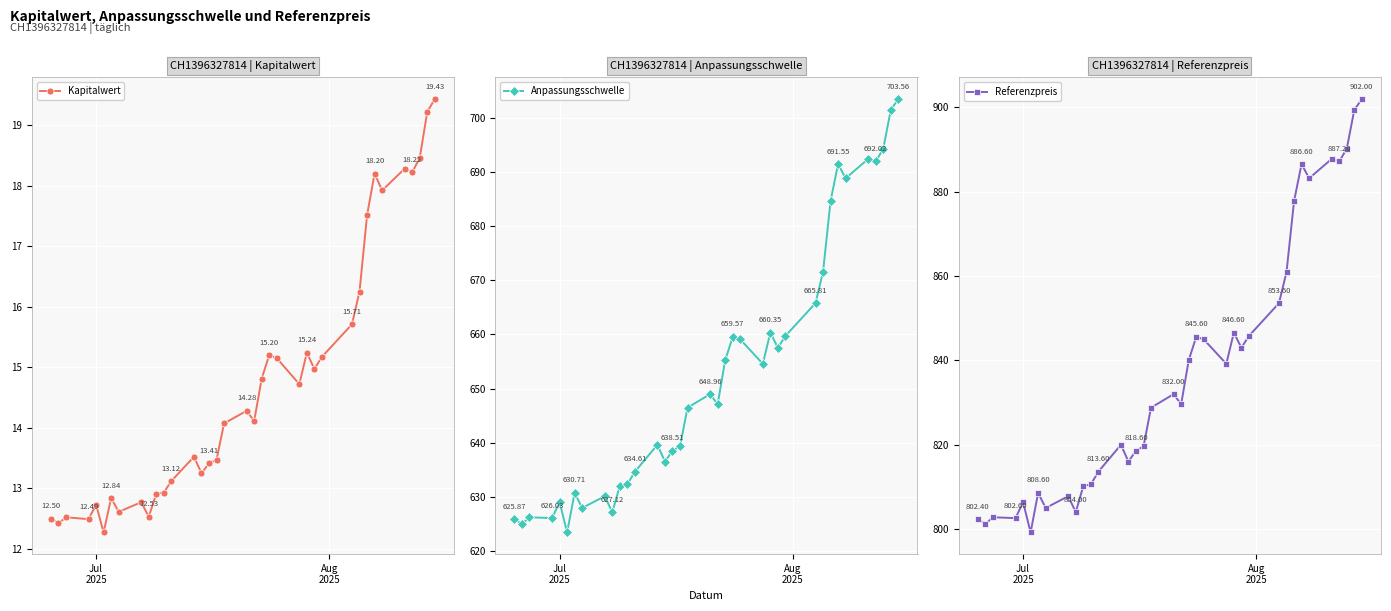

Count the number of categories in the chart.

37